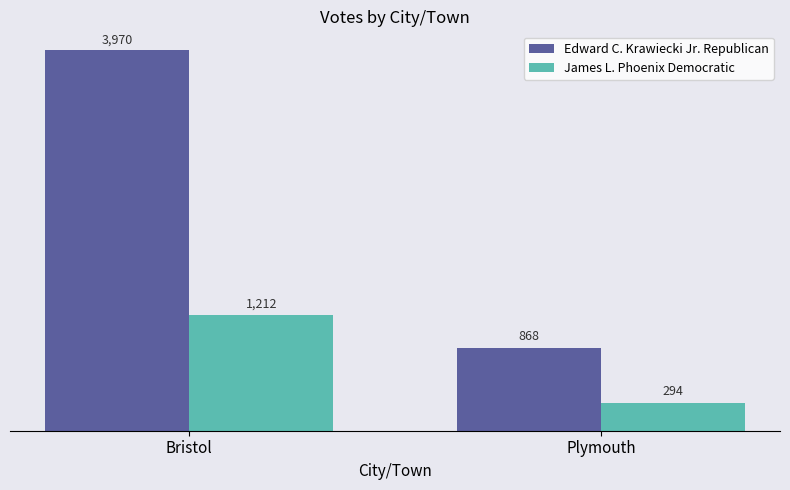

List the labels in order of Edward C. Krawiecki Jr. Republican value, smallest first.

Plymouth, Bristol